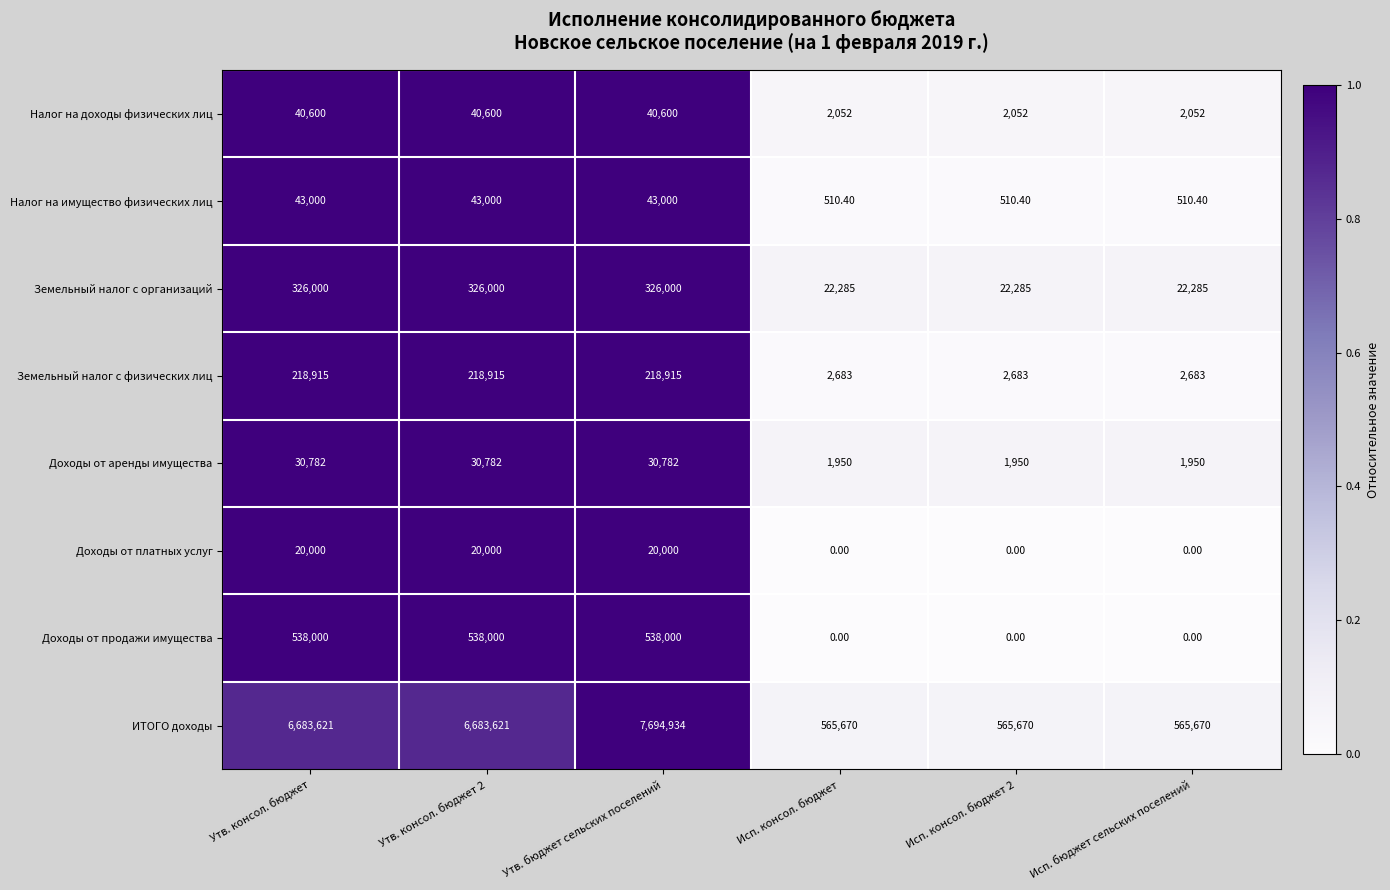

What is the sum of the Налог на имущество физических лиц values at Исп. консол. бюджет and Утв. консол. бюджет 2?

43510.4